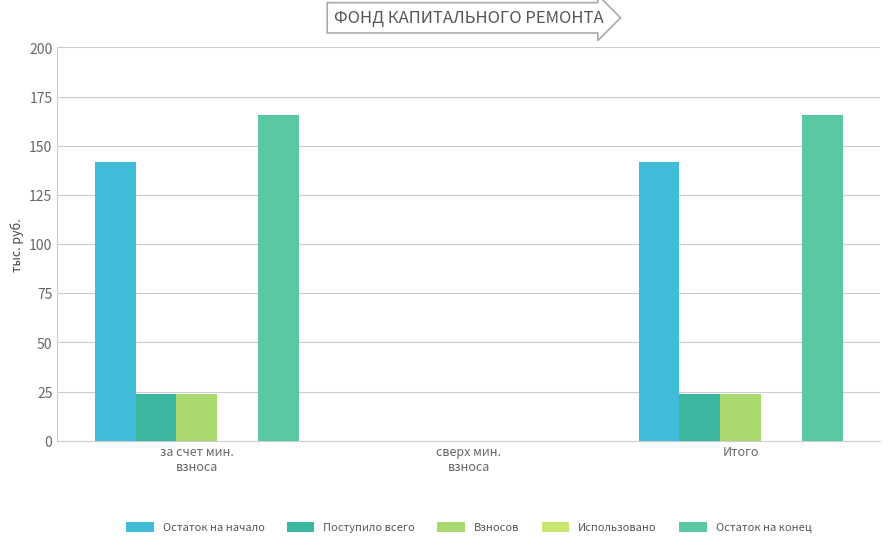

Is the value of Остаток на начало at за счет мин.
взноса greater than the value of Остаток на конец at за счет мин.
взноса?

No